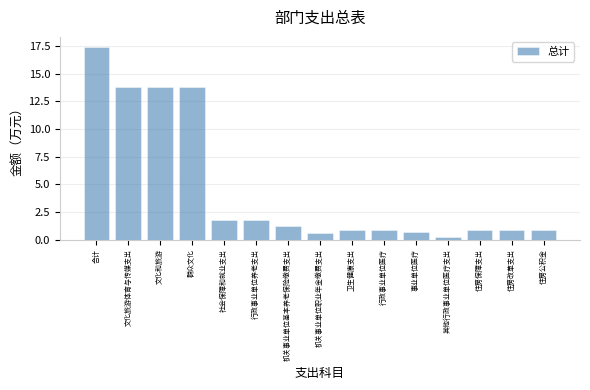

The value at 社会保障和就业支出 is 1.2. True or false?

False